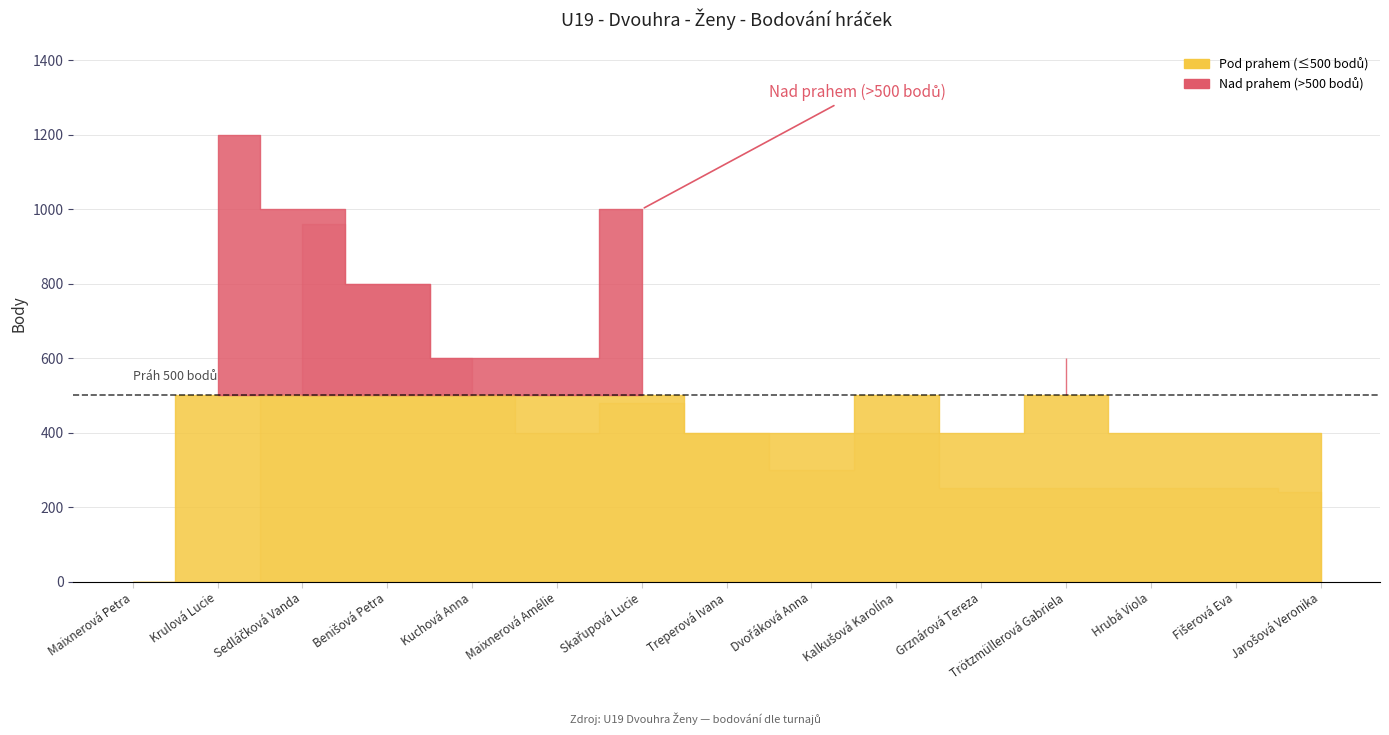

True or false: Turnaj 2 and Turnaj 4 intersect in this chart.

False